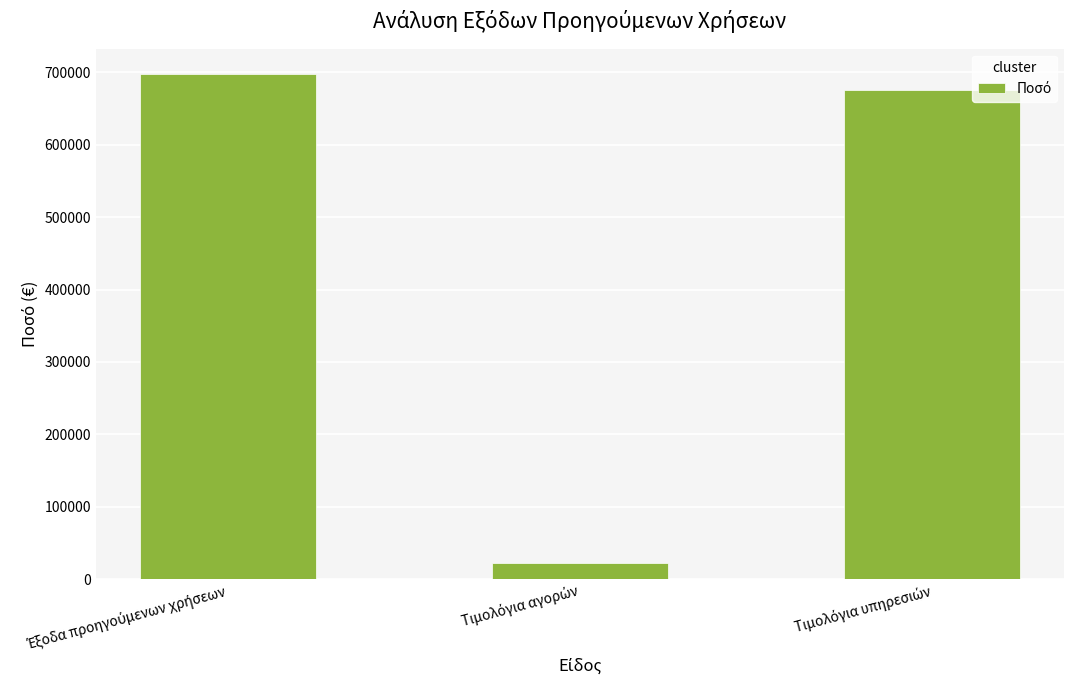

What is the value of the 1st bar from the left?

697792.8